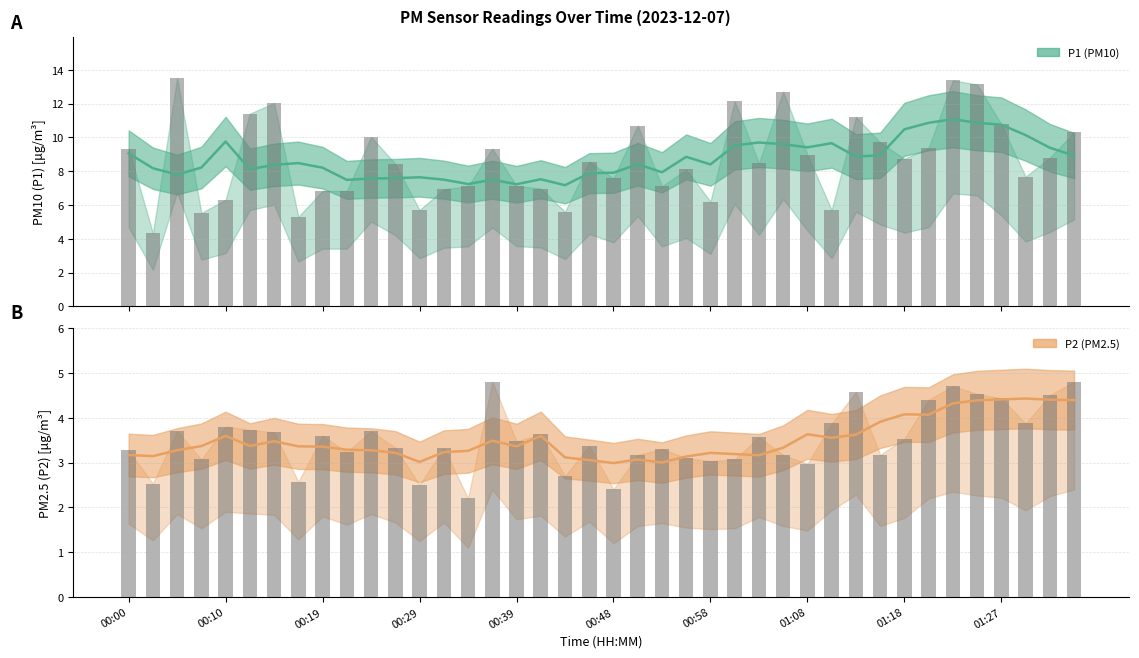

What is the label of the 33rd bar from the left?

01:18